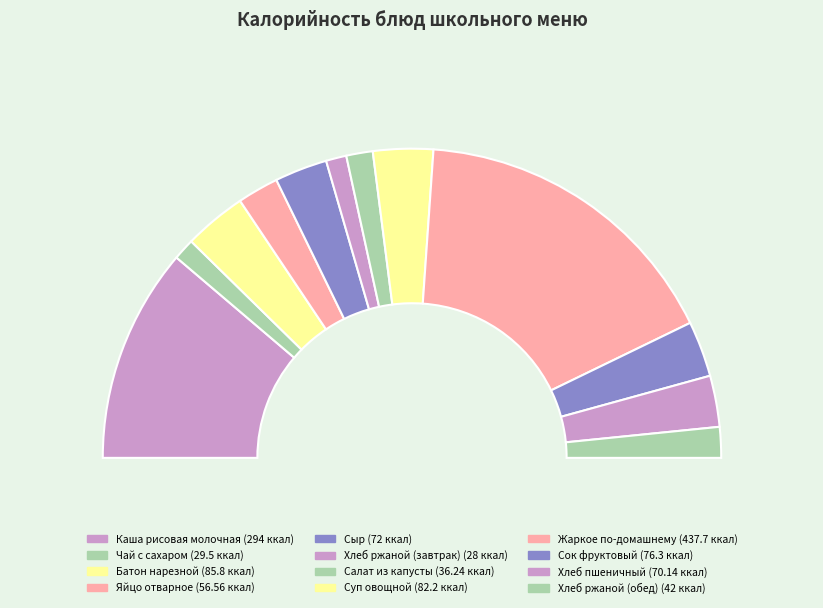

Count the number of slices in the pie.

12